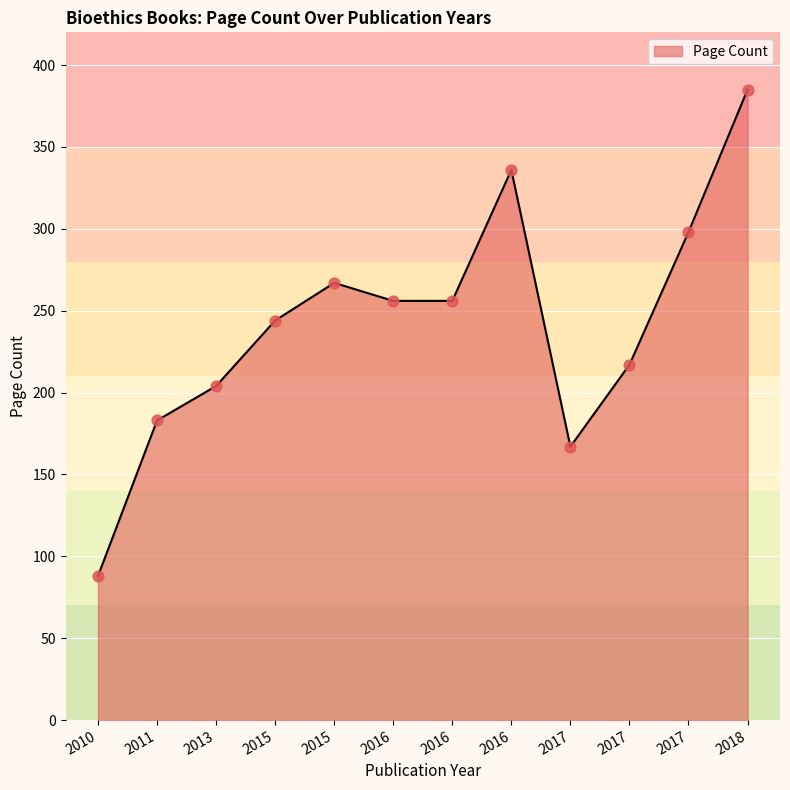

What is the change in value from 2017 to 2018?

+218